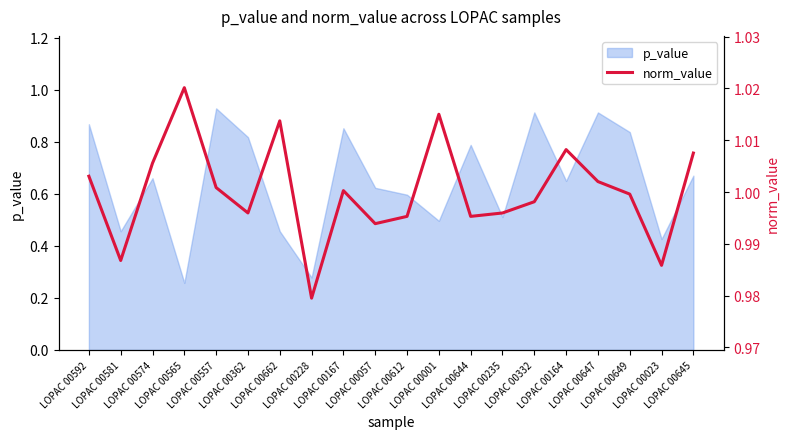

Reading left to right, what are all the values shown in this chart?

LOPAC 00592=1.0	LOPAC 00581=1.0	LOPAC 00574=1.0	LOPAC 00565=1.0	LOPAC 00557=1.0	LOPAC 00362=1.0	LOPAC 00662=1.0	LOPAC 00228=1.0	LOPAC 00167=1.0	LOPAC 00057=1.0	LOPAC 00612=1.0	LOPAC 00001=1.0	LOPAC 00644=1.0	LOPAC 00235=1.0	LOPAC 00332=1.0	LOPAC 00164=1.0	LOPAC 00647=1.0	LOPAC 00649=1.0	LOPAC 00023=1.0	LOPAC 00645=1.0